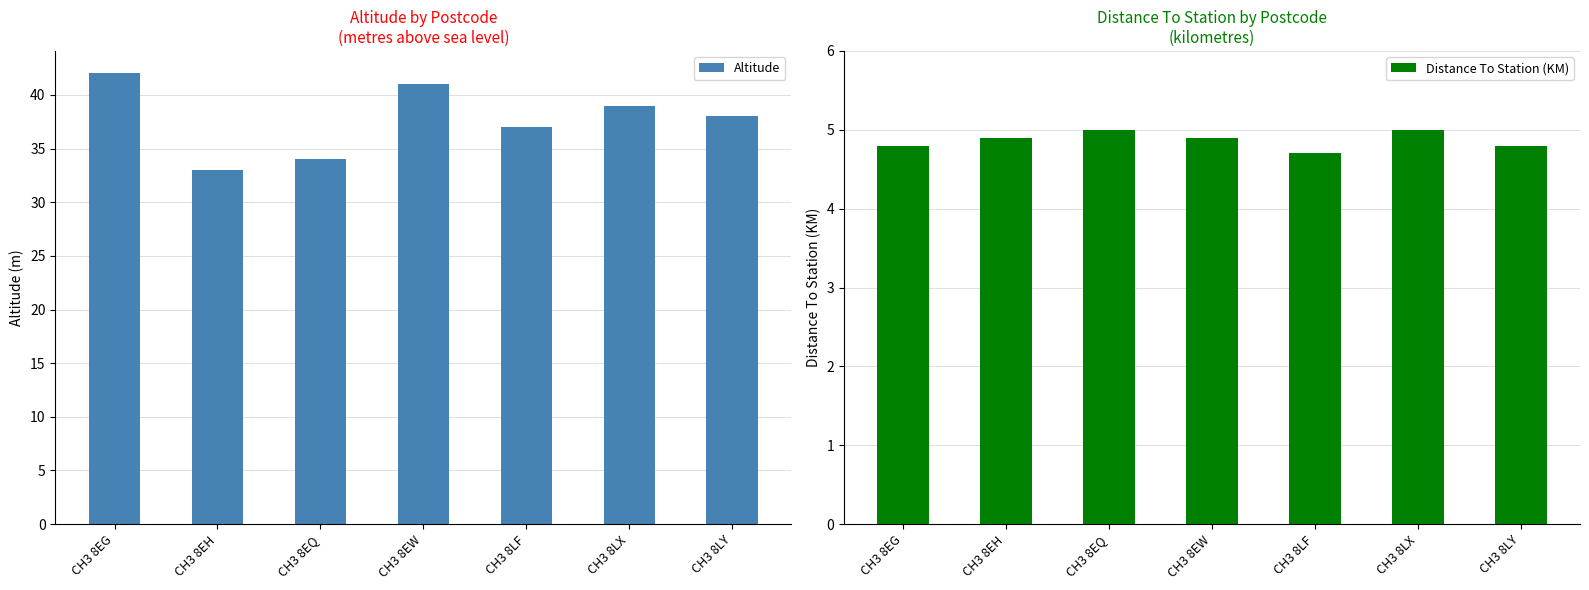

What is the total value across all series at CH3 8LX?

44.0